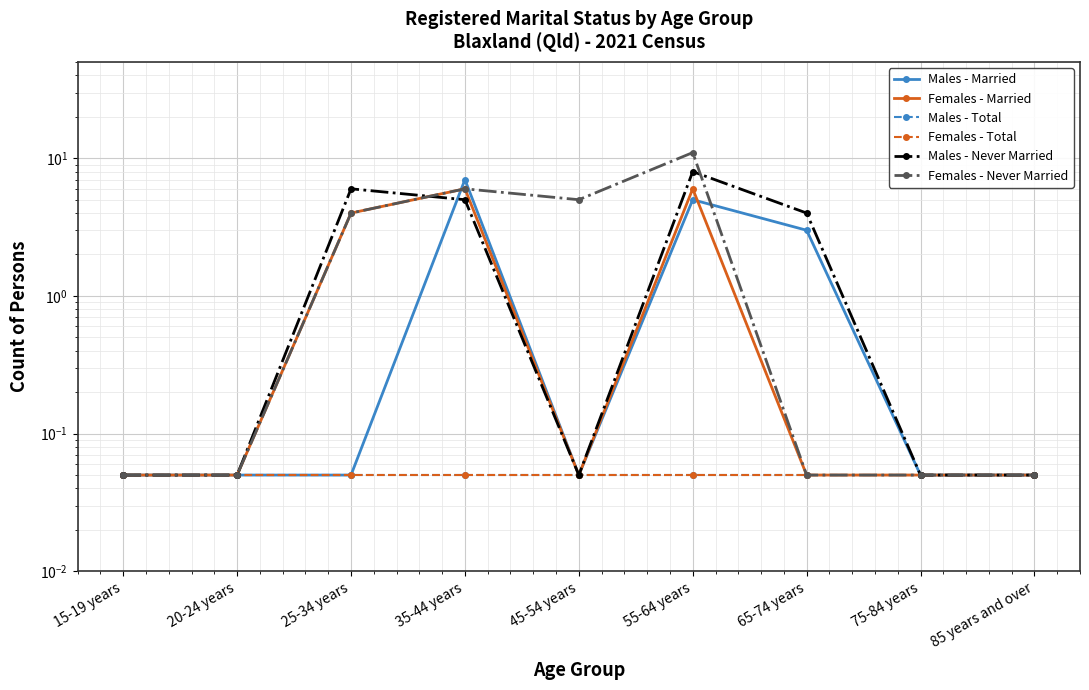

True or false: Females - Total has a value of 0.1 at 35-44 years.

False